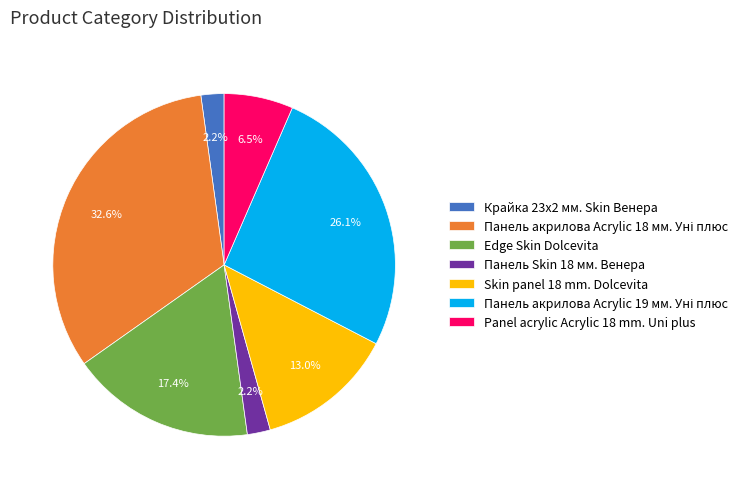

Approximately how many times larger is the value at Панель Skin 18 мм. Венера compared to Panel acrylic Acrylic 18 mm. Uni plus?

0.3